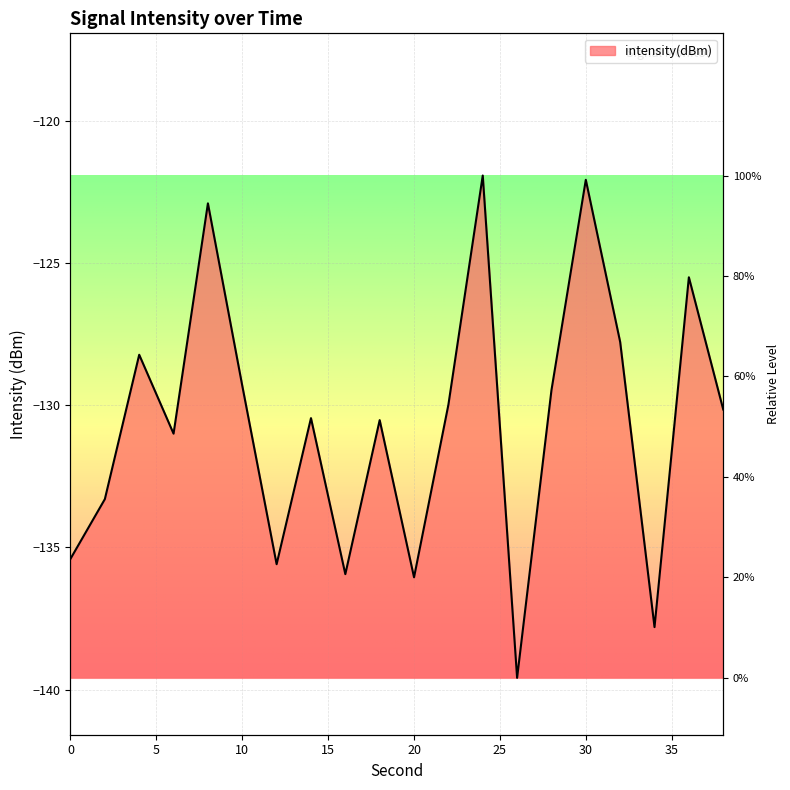

The value at 28 is -129.5. True or false?

True